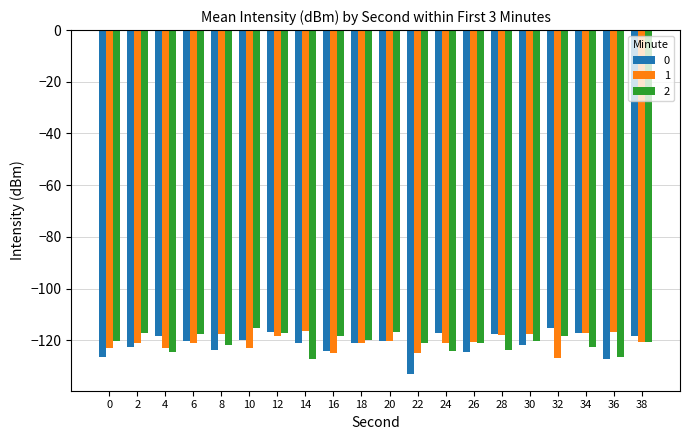

What is the total value across all series at 18?

-362.0